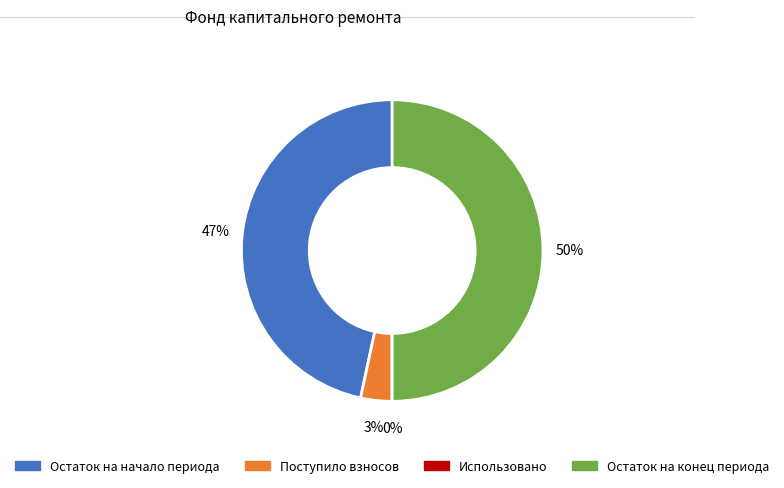

Which category has the biggest portion of the pie?

Остаток на конец периода